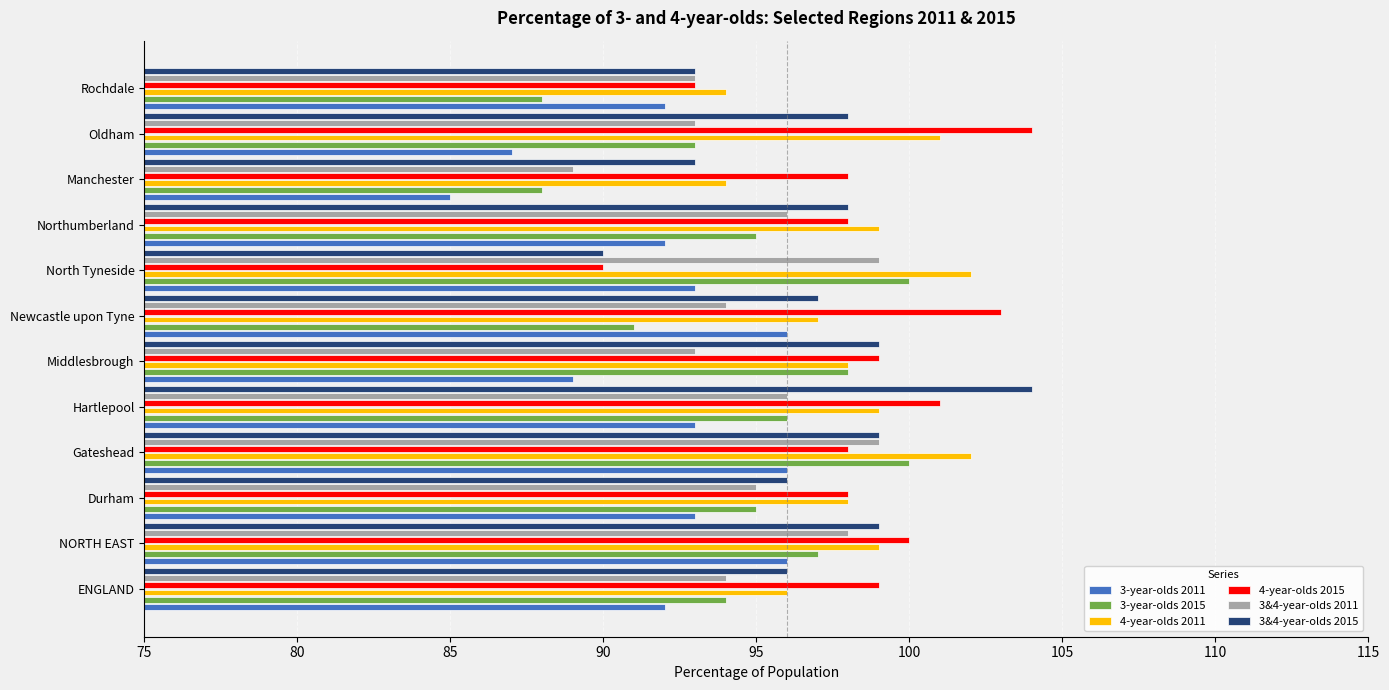

Which label corresponds to the smallest value in the chart?

Manchester